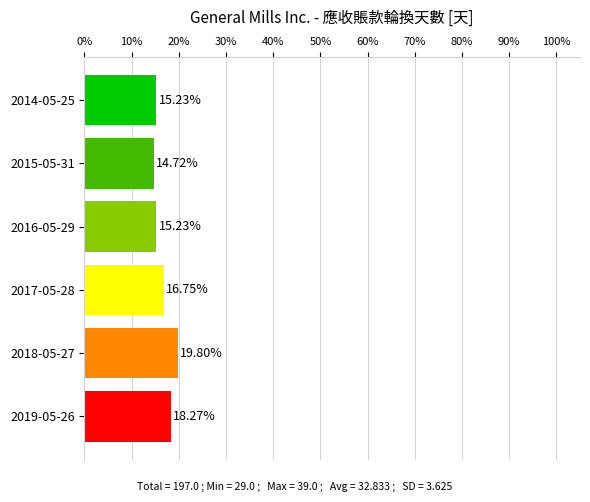

What is the difference between the maximum and minimum values?

5.1